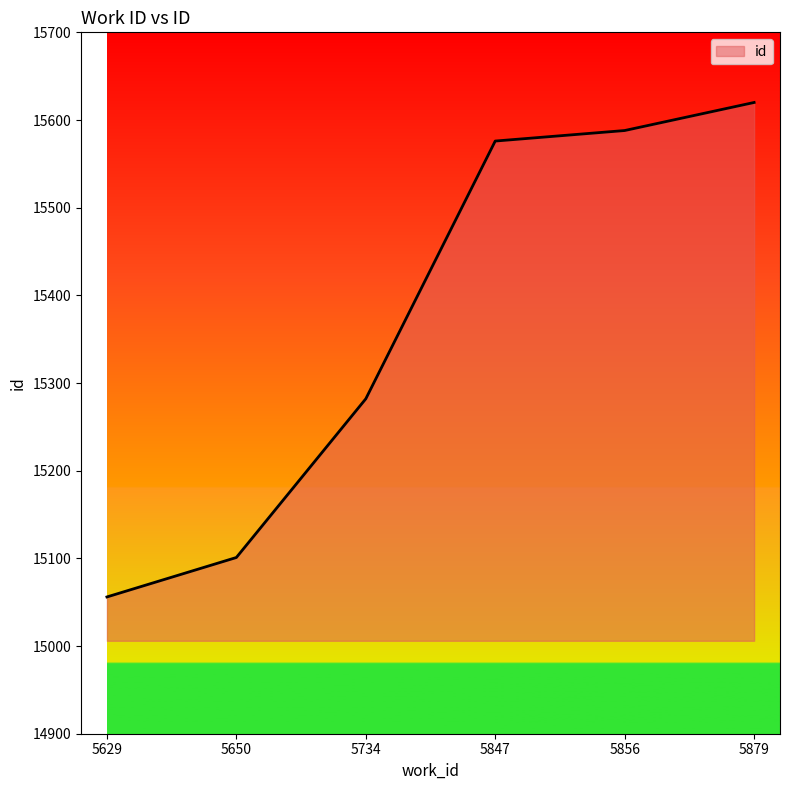

Which has a higher value, 5629 or 5856?

5856